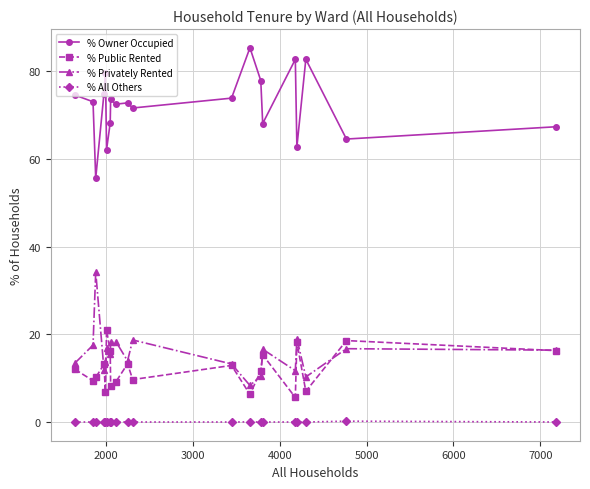

What is the maximum value shown in the chart?

85.3